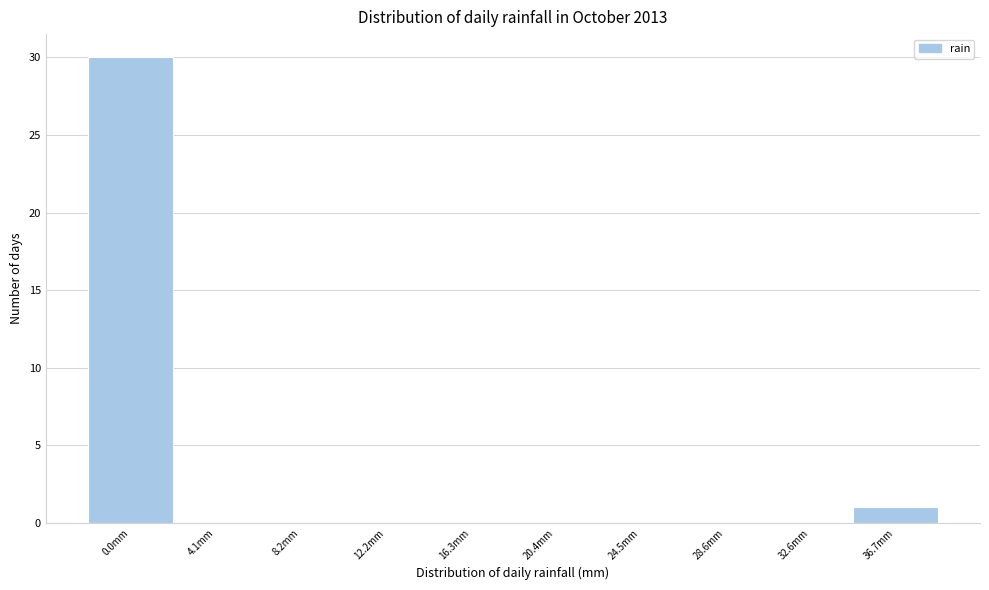

Reading left to right, list all the values displayed in this chart.

0.0mm=30	4.1mm=0	8.2mm=0	12.2mm=0	16.3mm=0	20.4mm=0	24.5mm=0	28.6mm=0	32.6mm=0	36.7mm=1